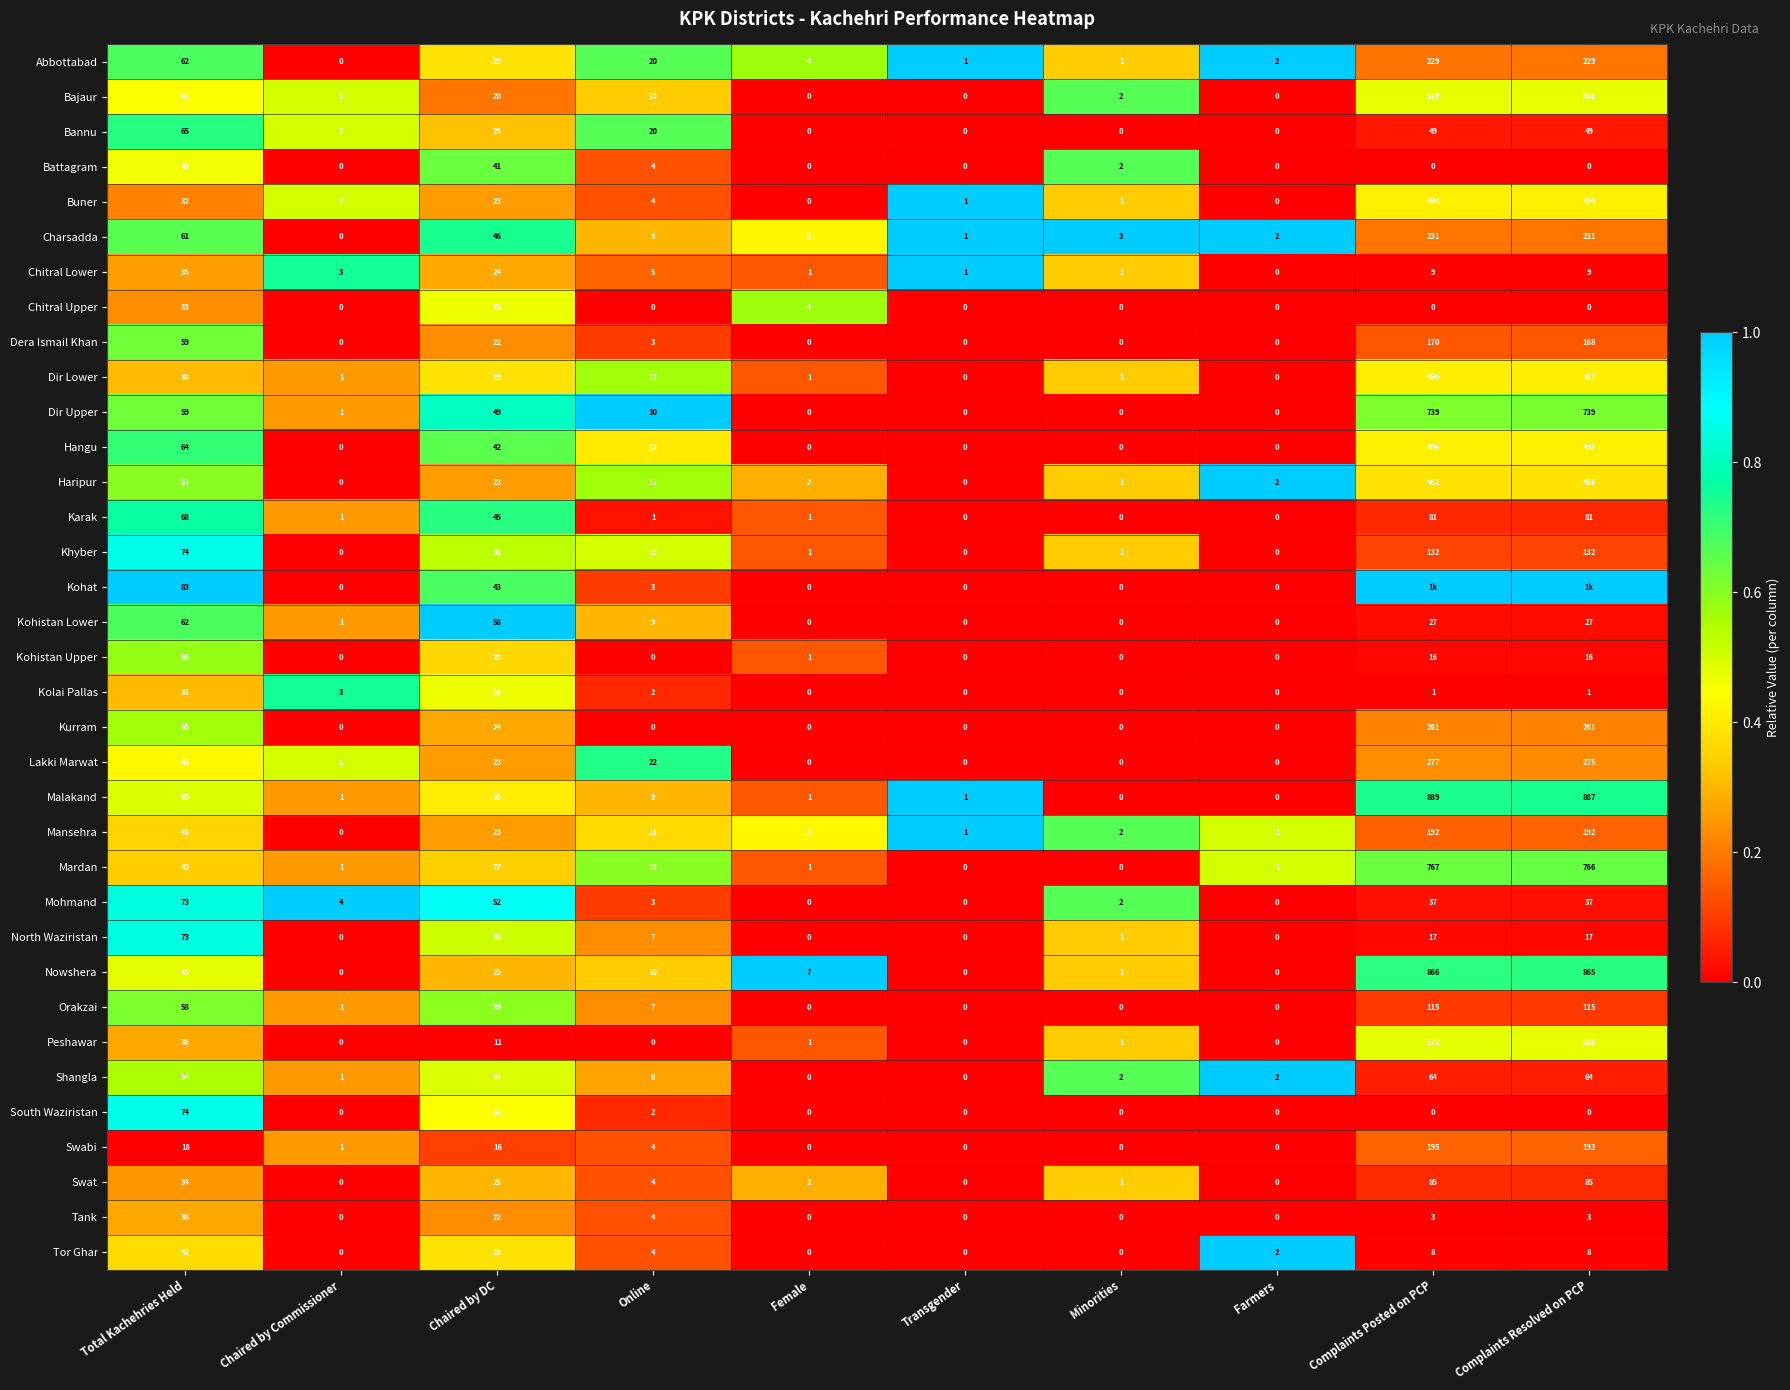

What is the difference between the Abbottabad values at Female and Total Kachehries Held?

58